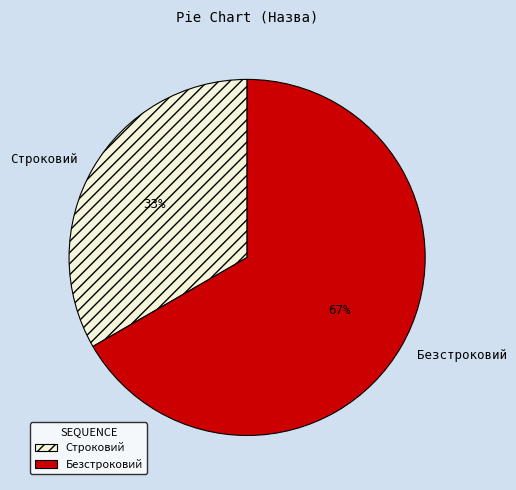

To the nearest percent, what percentage of the pie is Безстроковий?

67%